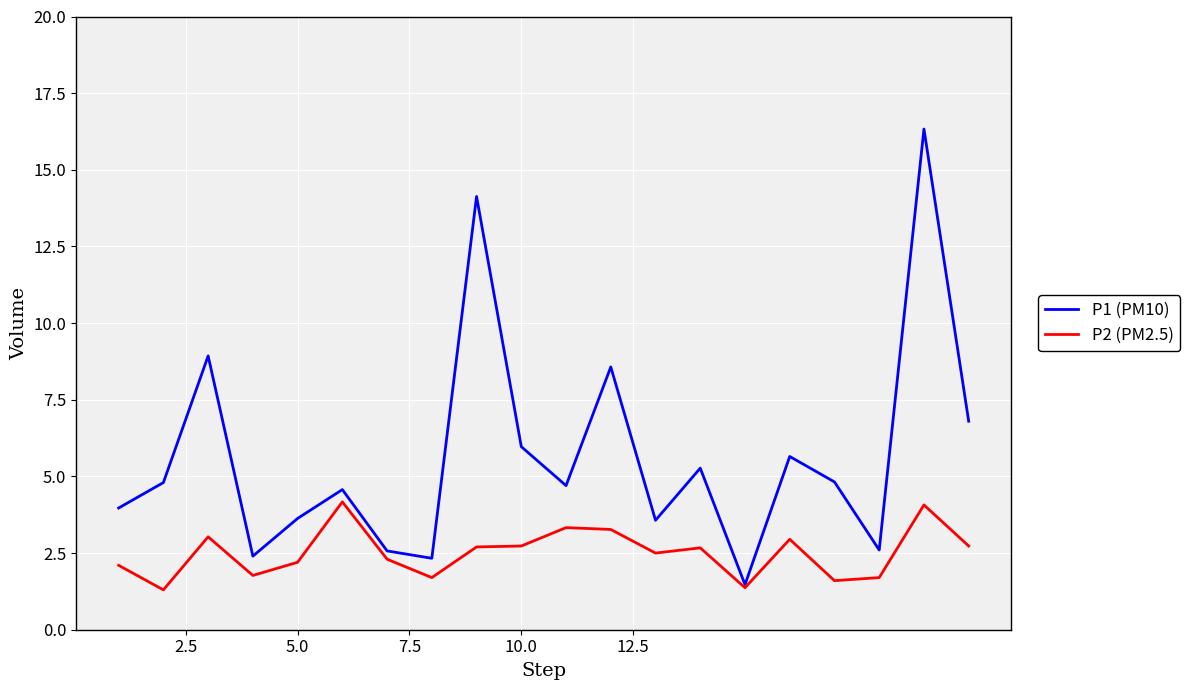

What is the sum of all P1 (PM10) values?

113.1